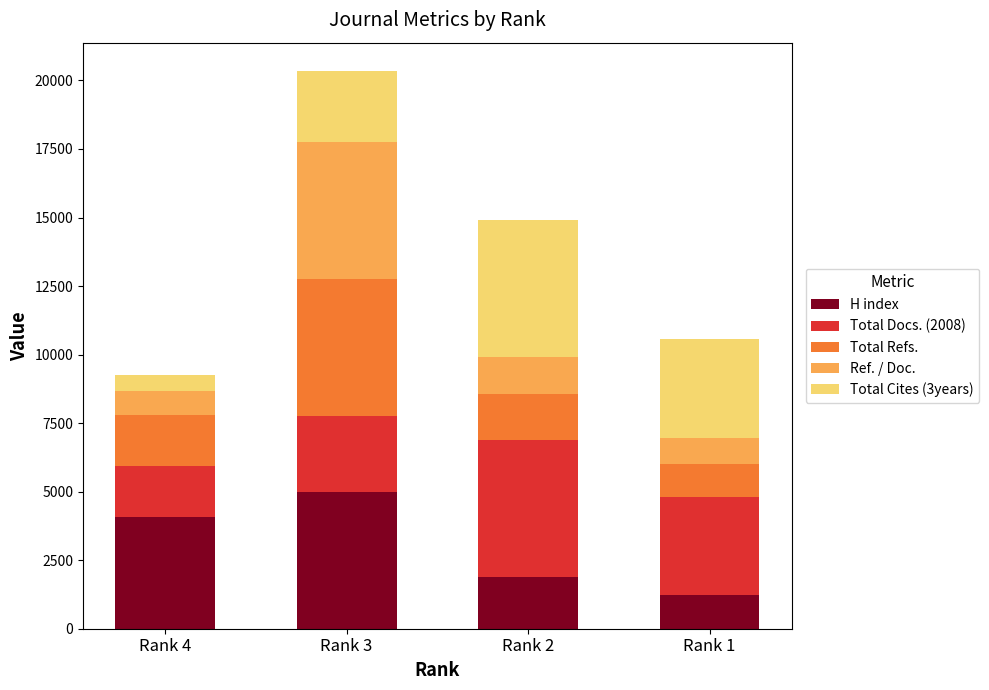

Which category has the highest value in the H index series?

Rank 3